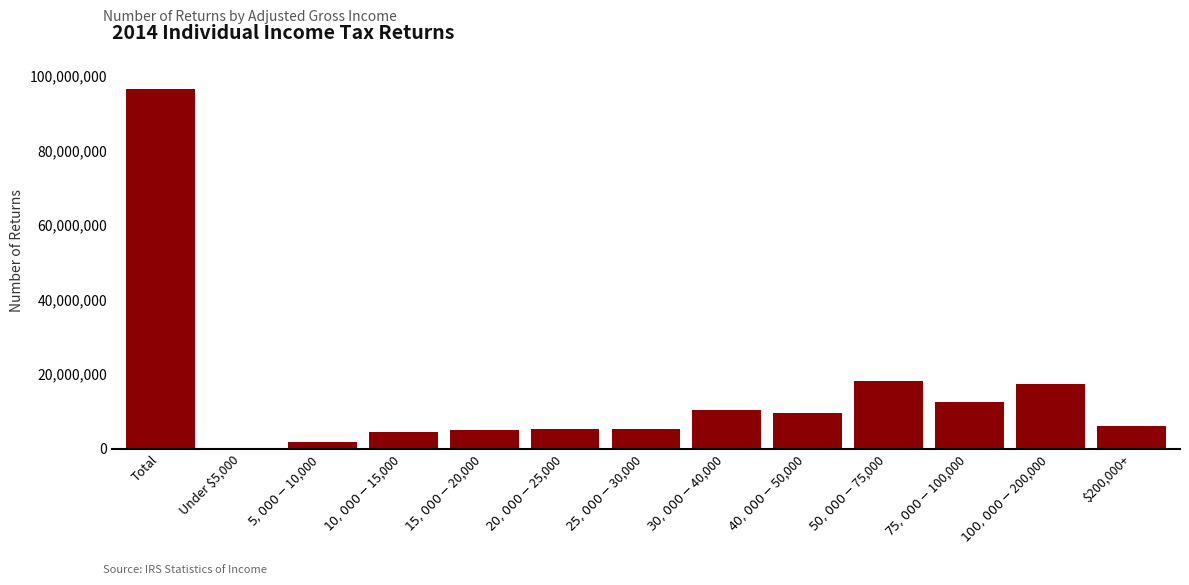

What is the maximum value shown in the chart?

96544079